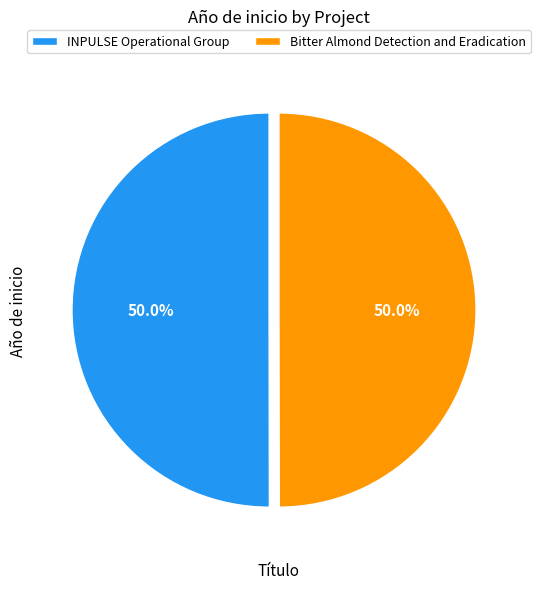

To the nearest percent, what portion does Bitter Almond Detection and Eradication represent?

50%